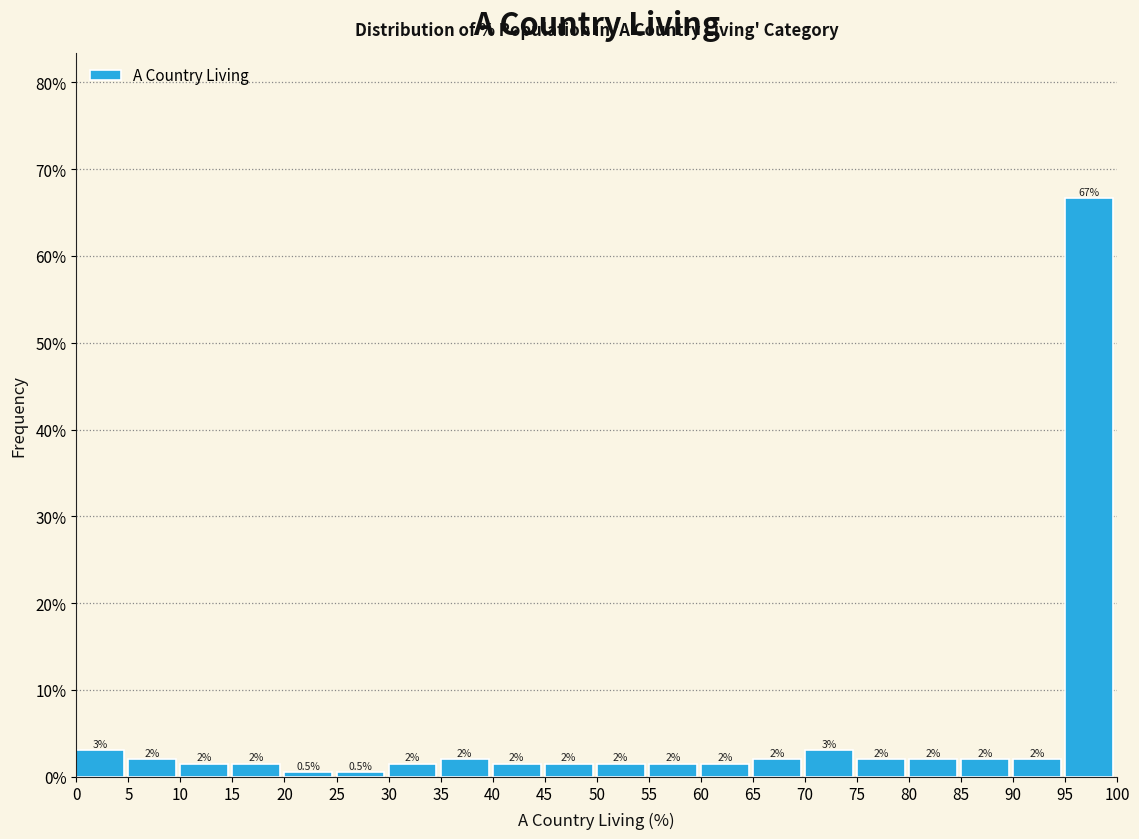

Which range on the x-axis has the tallest bar?

95 to 100